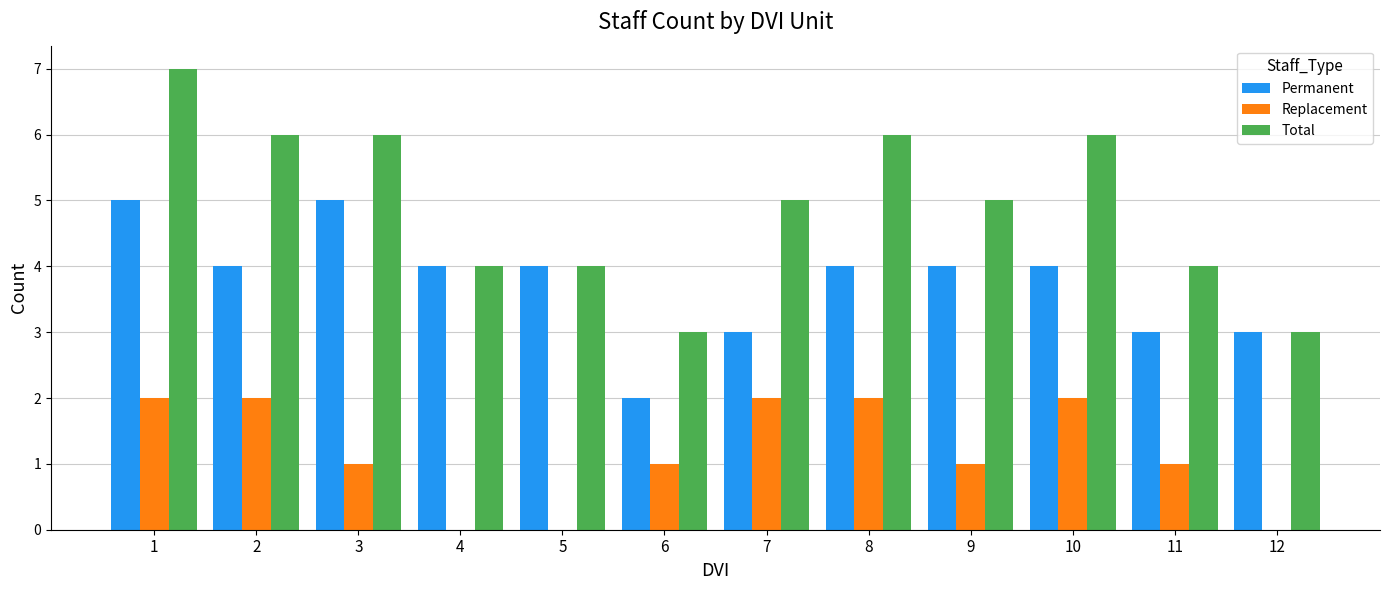

Which category has the highest value across all series?

1